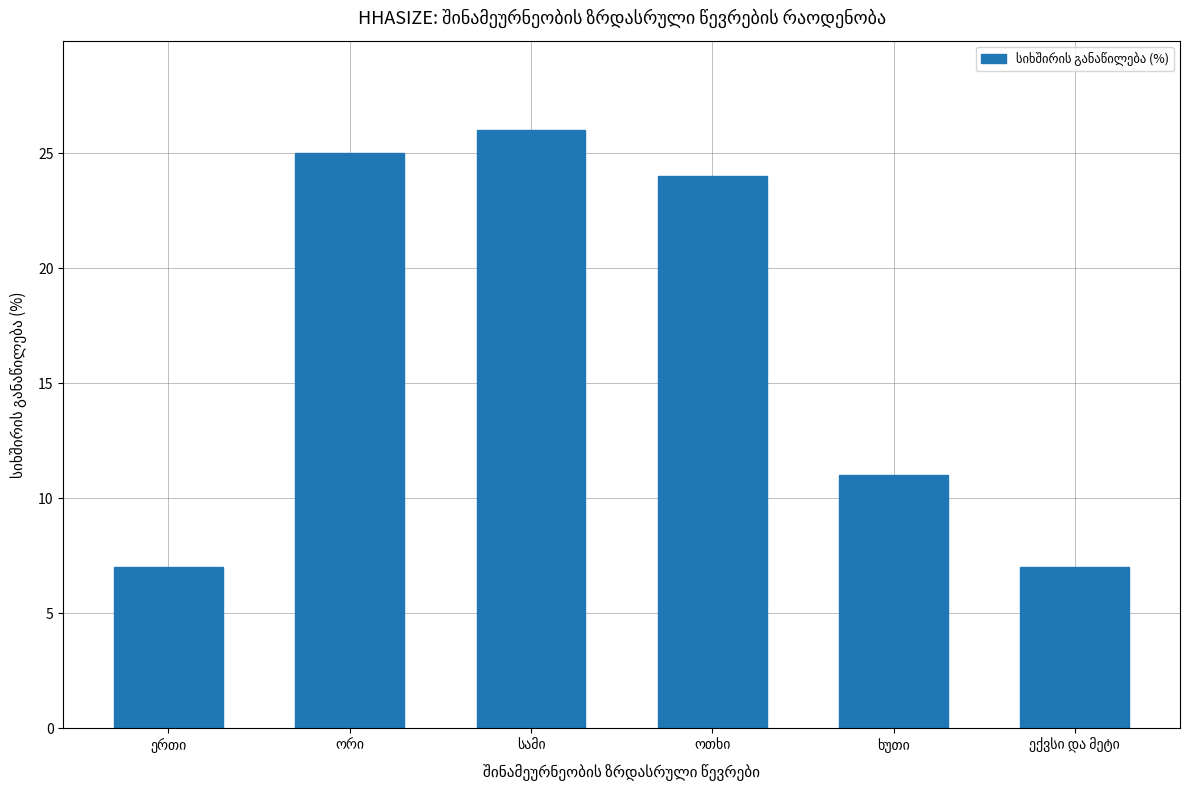

What is the value of the 3rd bar from the left?

26